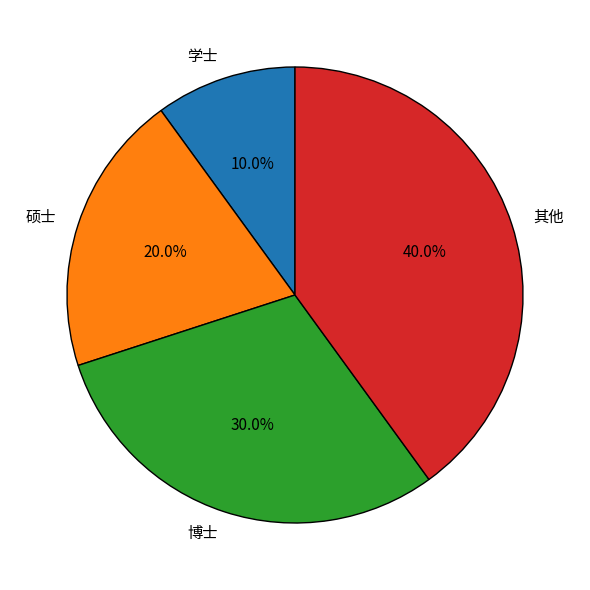

Is the sum of 博士 and 学士 greater than half?

No